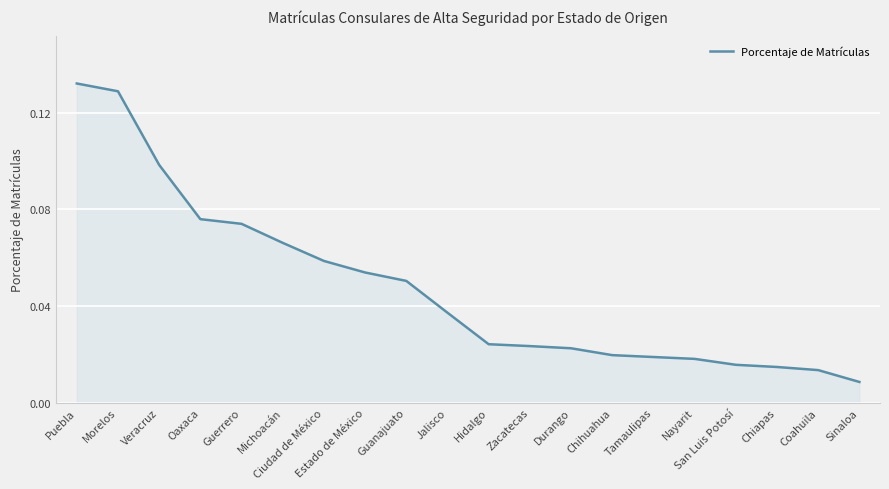

What position from the right is Hidalgo?

10